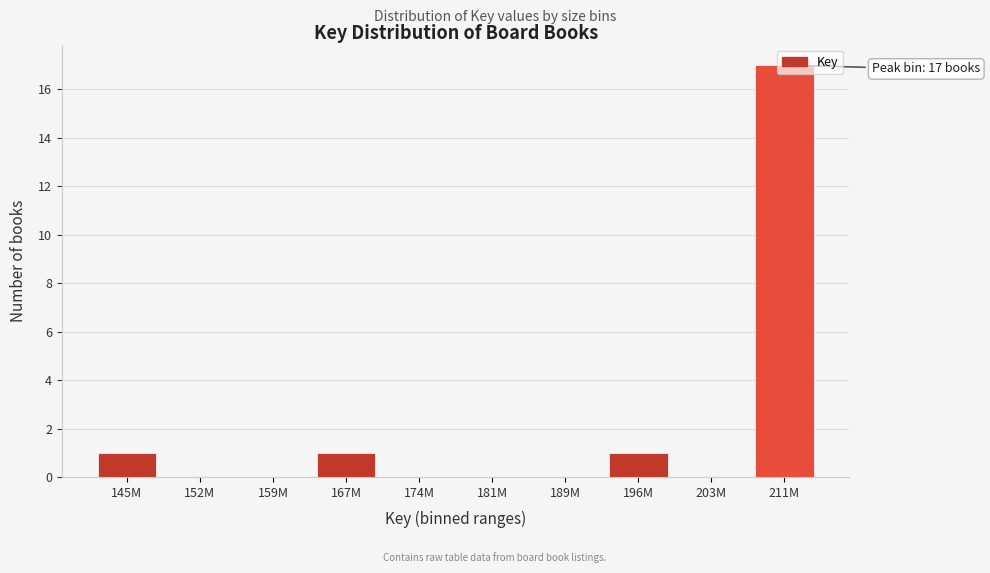

The chart shows a value of 0 at 159M. True or false?

True